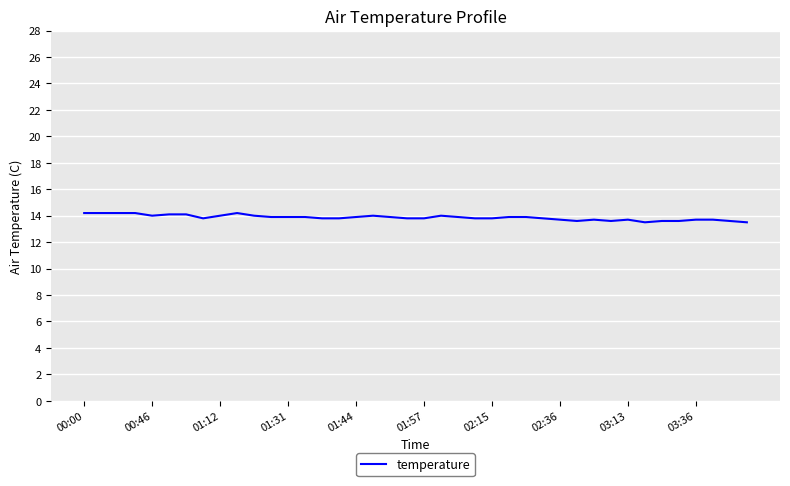

What is the maximum value shown in the chart?

14.2